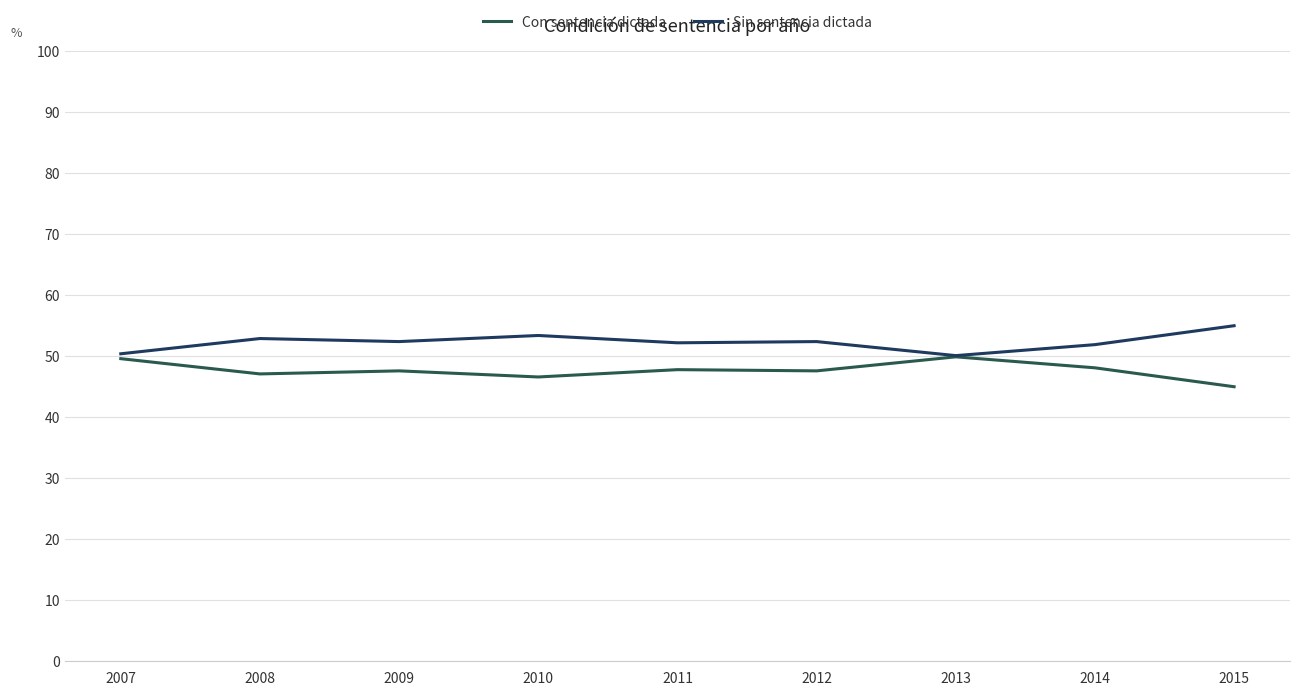

What is the difference between the second highest and minimum values in the Con sentencia dictada series?

4.6